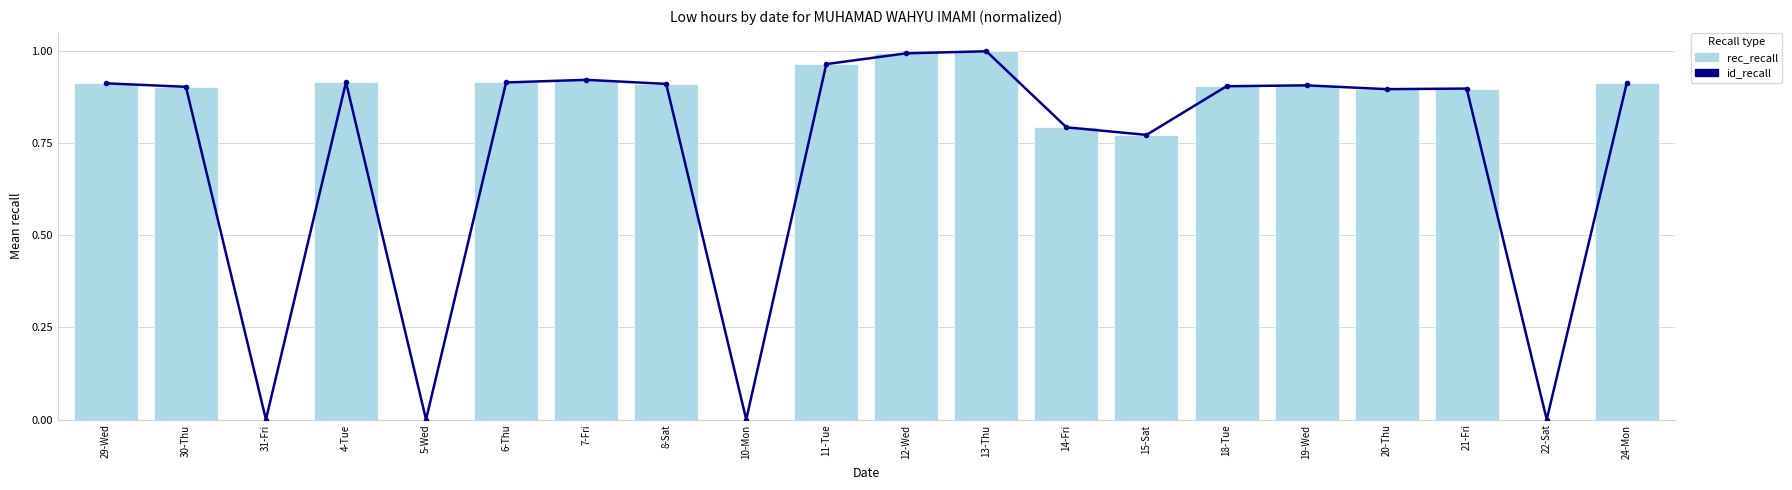

Read the id_recall value at 13-Thu.

1.0